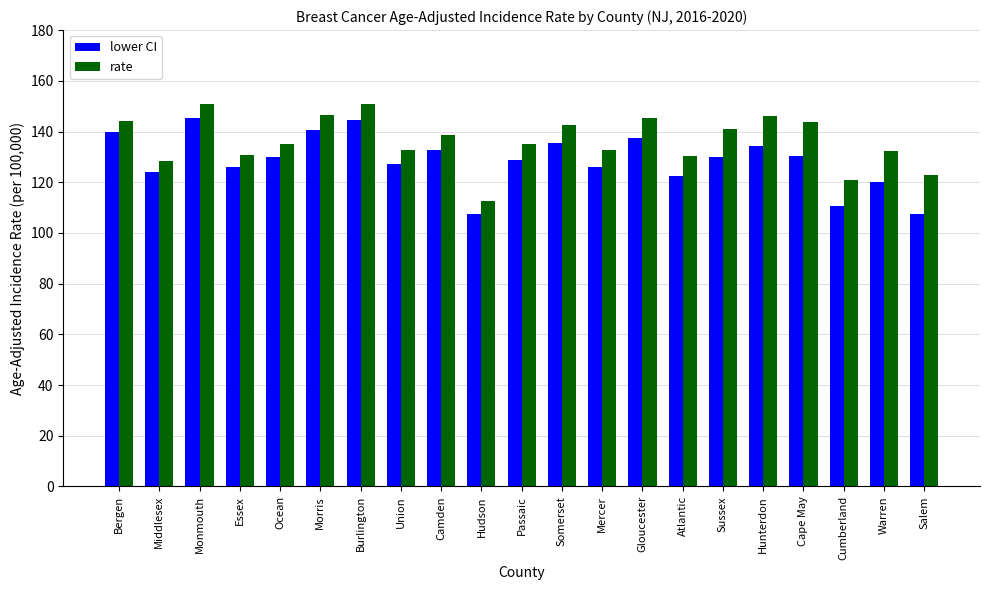

Rank the series at Union from lowest to highest value.

lower CI, rate